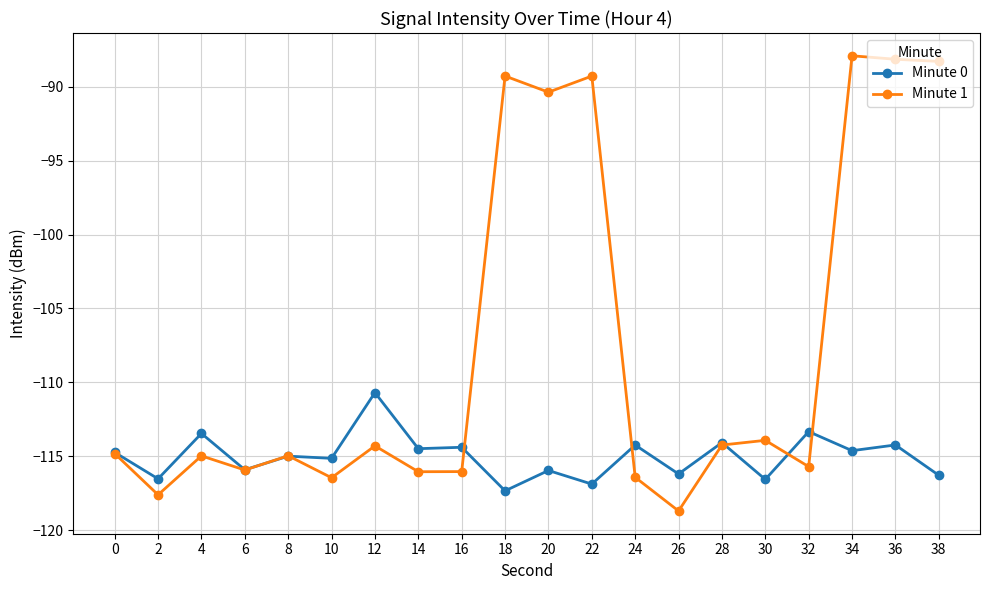

List the series in order of their overall mean, lowest first.

Minute 0, Minute 1